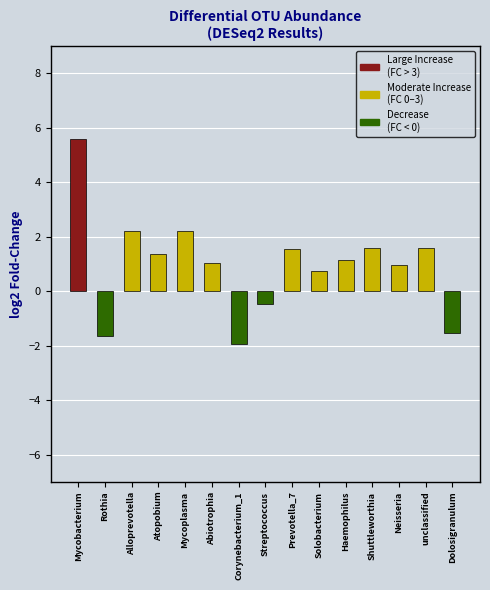

Which label corresponds to the largest value in the chart?

Mycobacterium